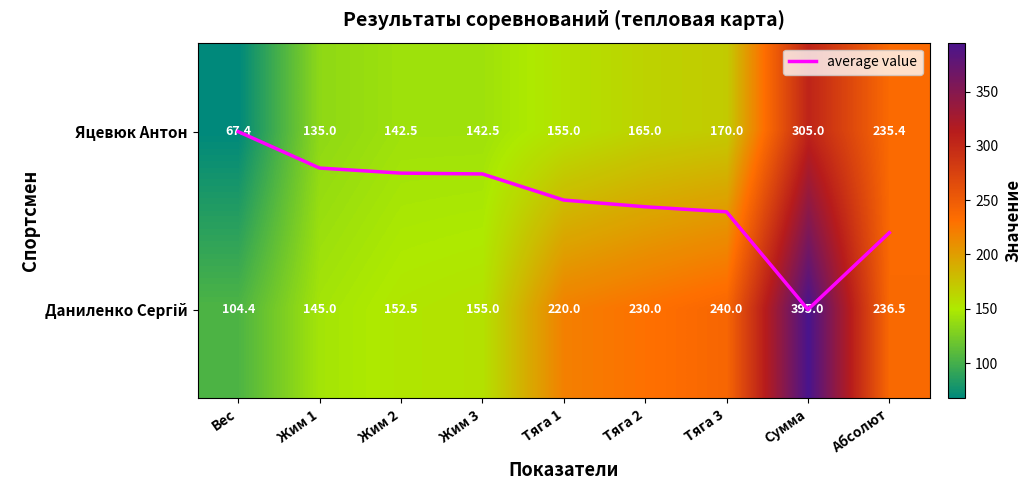

At which label does Яцевюк Антон reach its peak?

Сумма